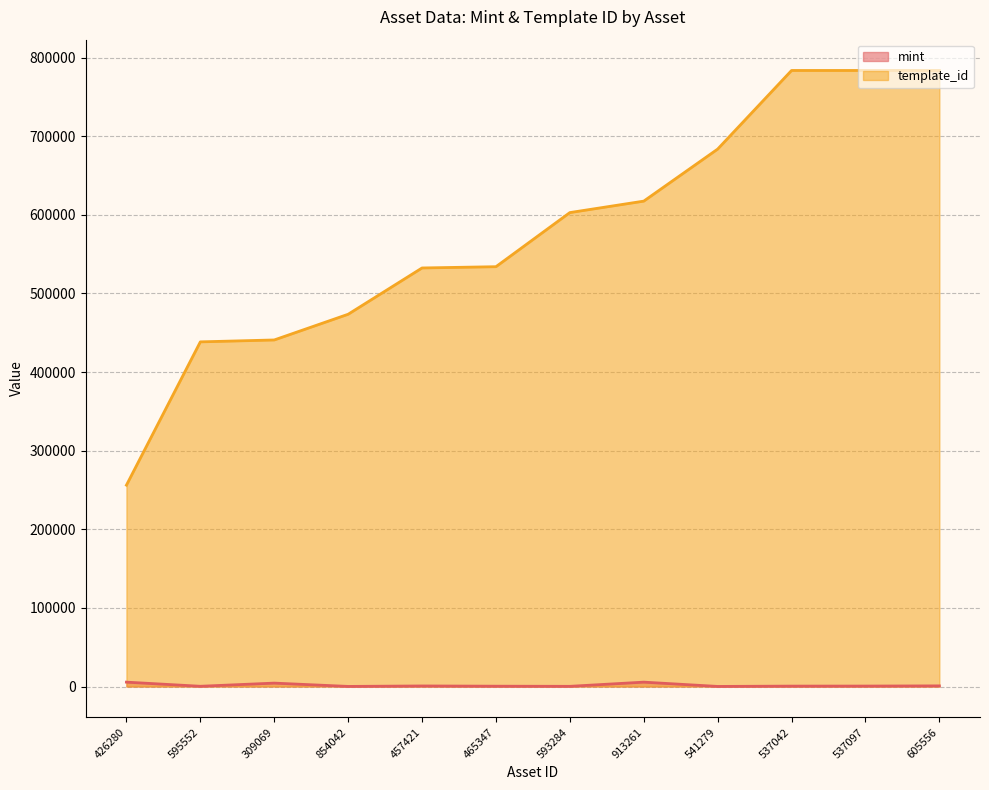

True or false: mint and template_id intersect in this chart.

False